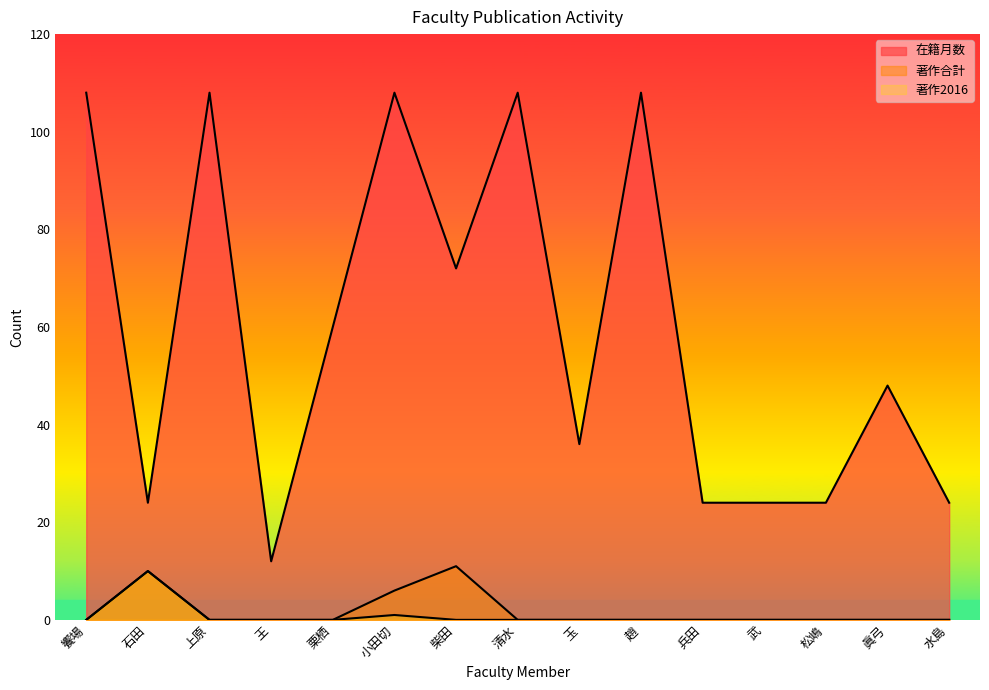

True or false: 著作2016 and 著作合計 intersect in this chart.

False